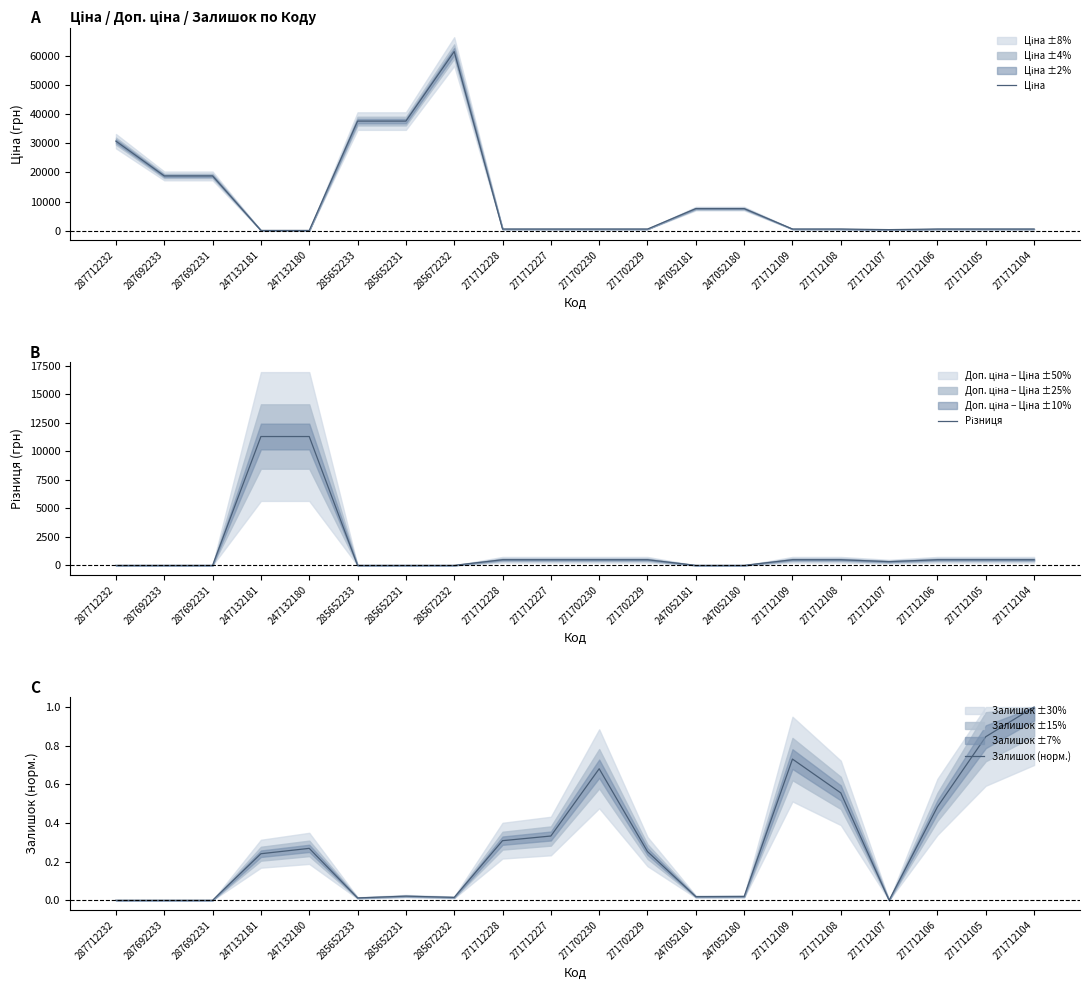

Read the Ціна value at 287712232.

30717.1